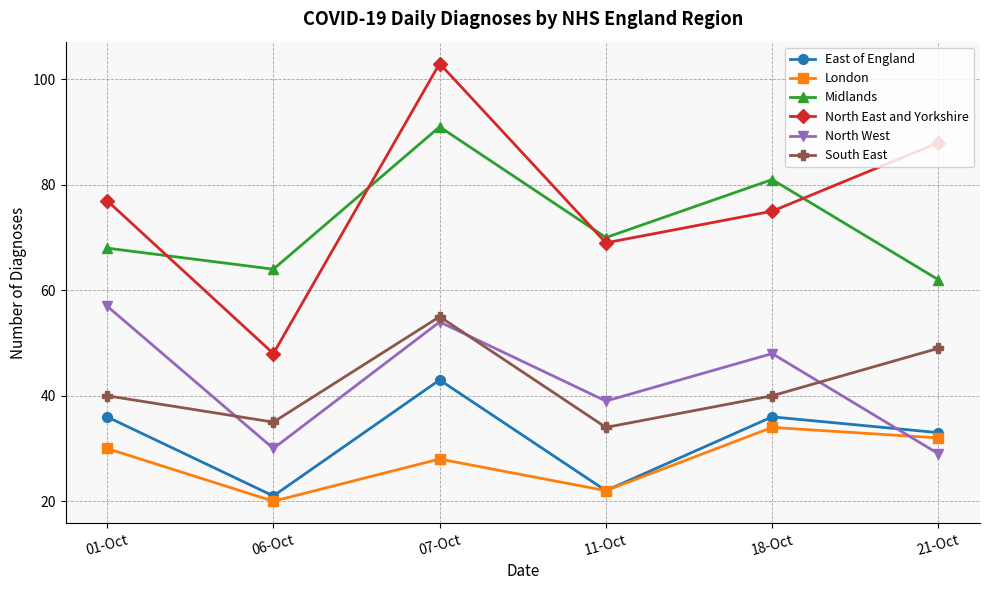

Which series has the largest range (max minus min)?

North East and Yorkshire